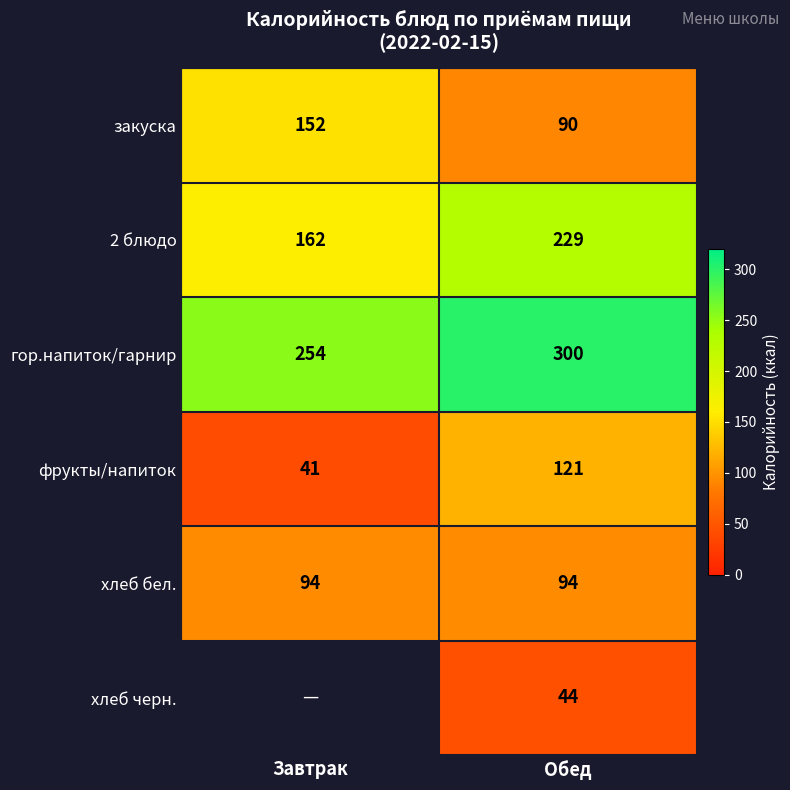

What is the average value of the гор.напиток/гарнир series?

277